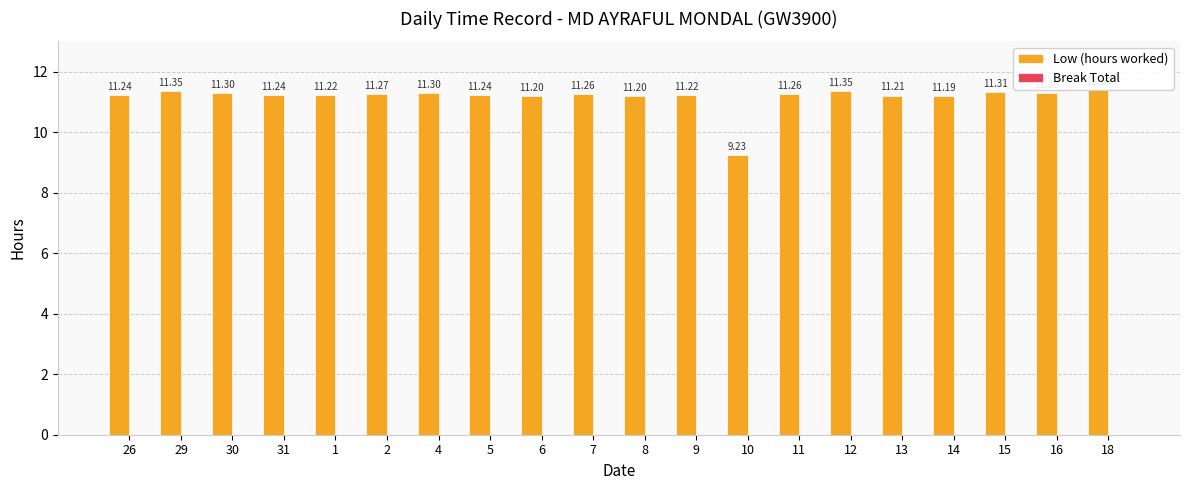

What is the sum of all values?

223.3